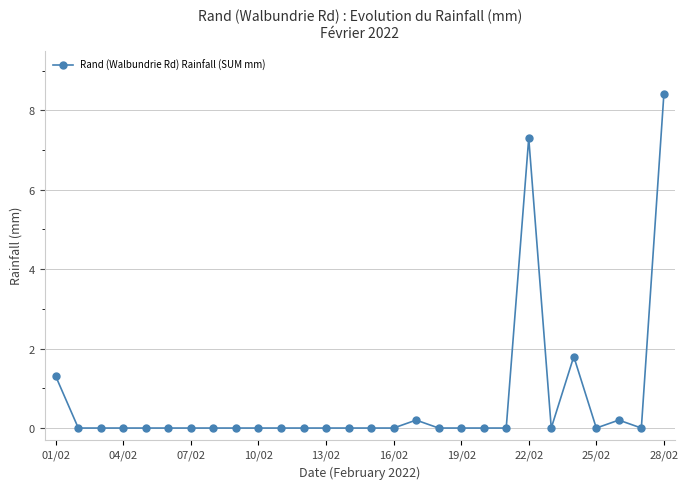

What is the average value?

0.7